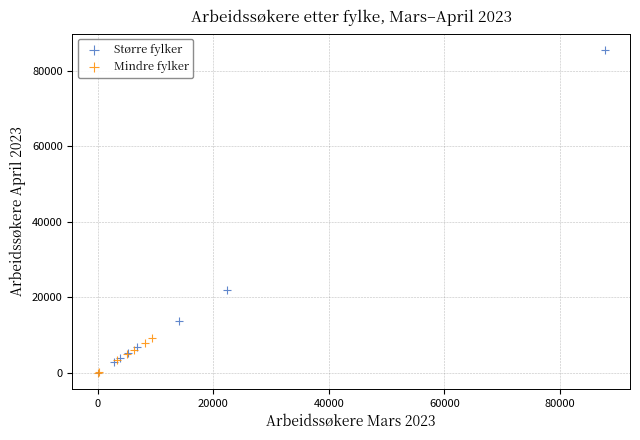

Which series contains the highest Y value?

Større fylker